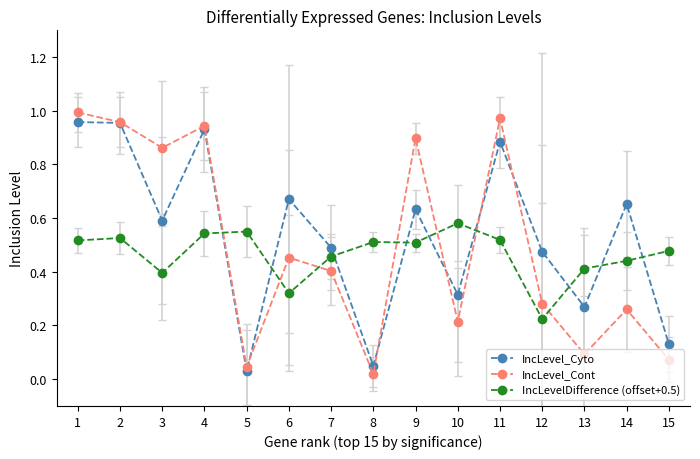

Between 12 and 15, which series saw the biggest shift?

IncLevel_Cyto